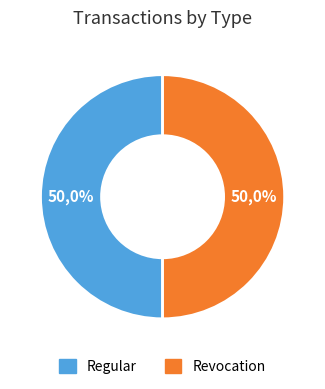

Count the number of slices in the pie.

2